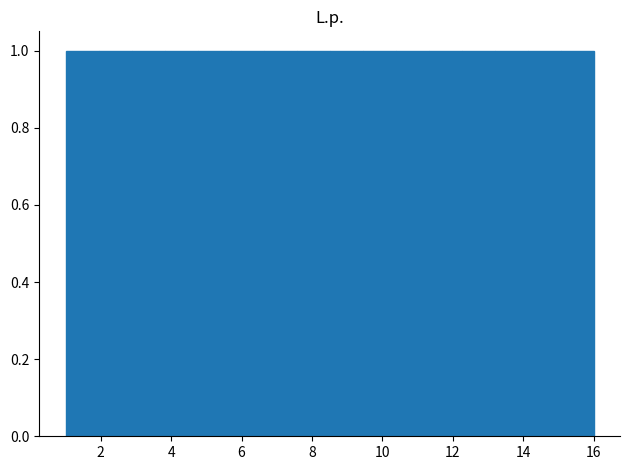

How tall is the bar that spans 4.8 to 5.6 on the x-axis? Neither the bar edges nor the heights are printed on the chart, so give them approximately, as read against the axes.

1